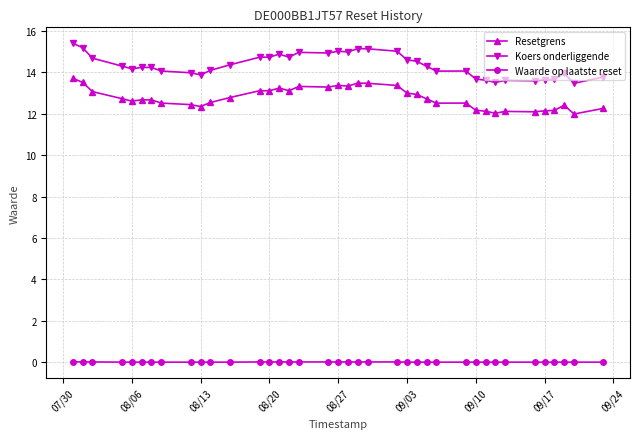

Rank the series by their maximum value, from highest to lowest.

Koers onderliggende, Resetgrens, Waarde op laatste reset